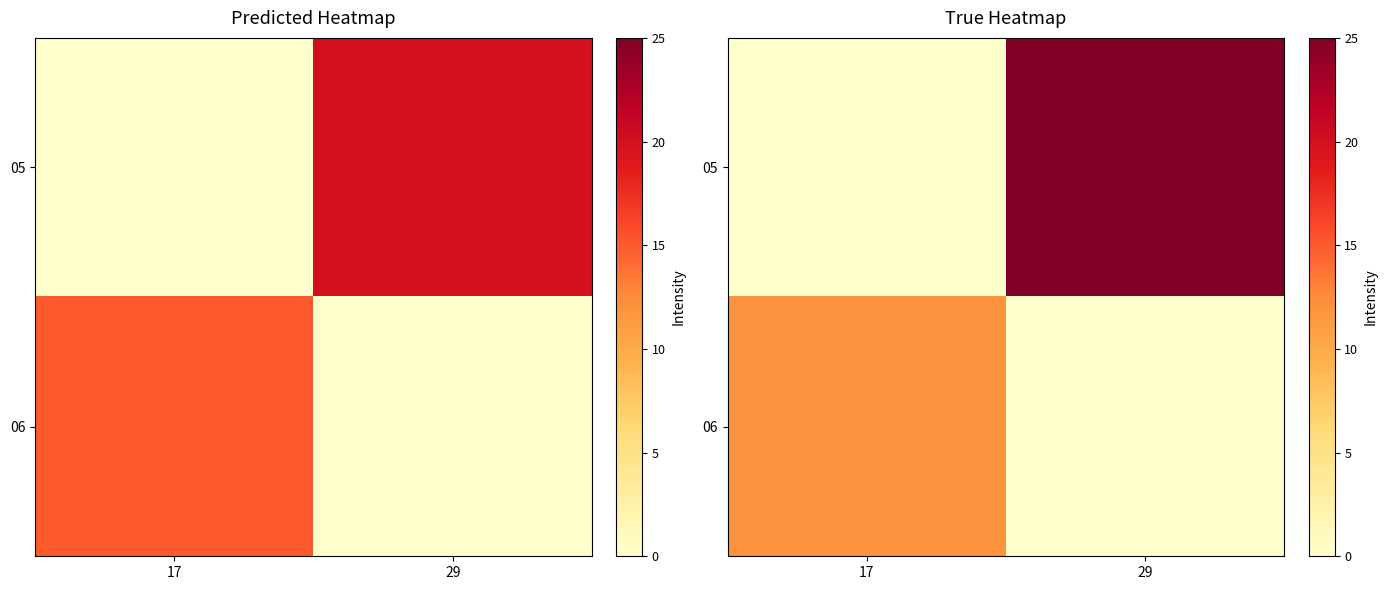

What is the sum of all 05 values?

25